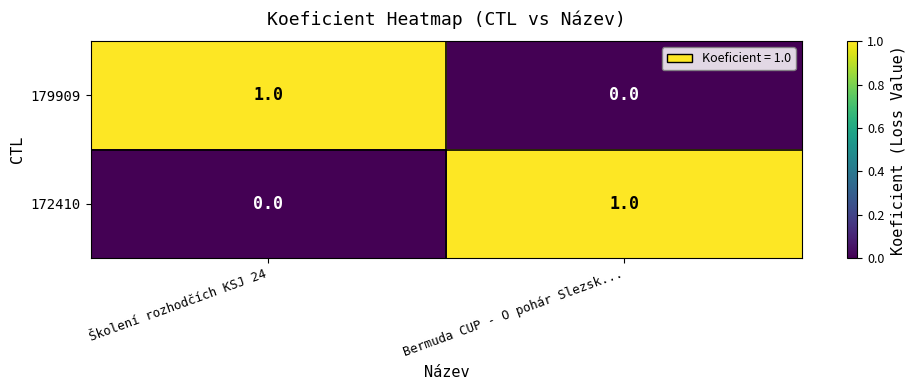

Which category has the highest value in the 172410 series?

Bermuda CUP - O pohár Slezsk...